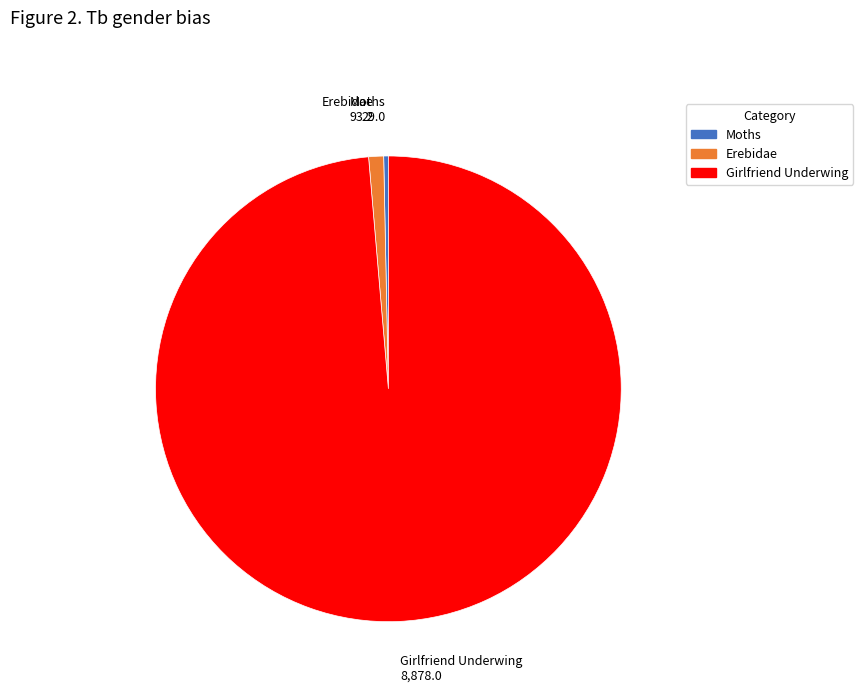

What is the ratio of the value at Moths to the value at Erebidae?

0.3